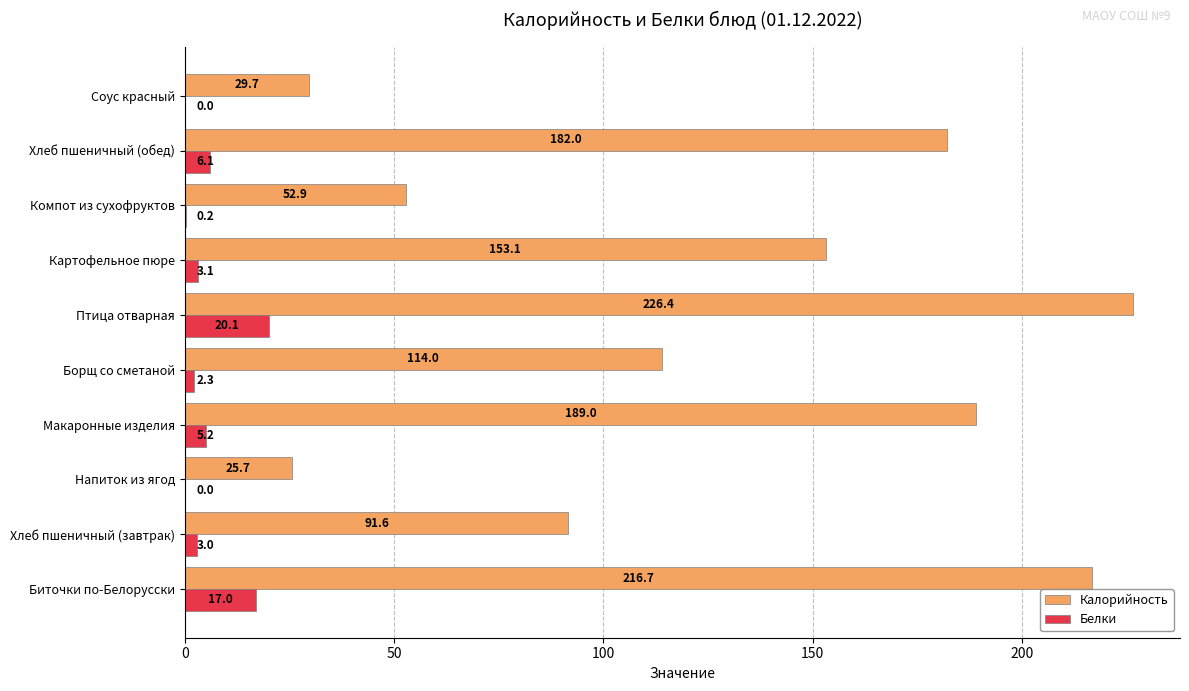

Where is Белки nearest to the value 10?

Хлеб пшеничный (обед)